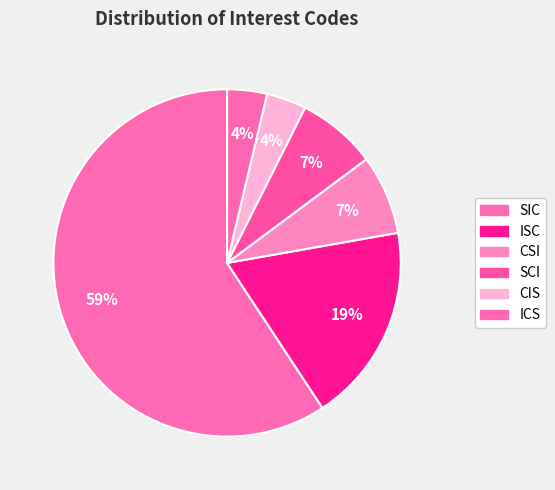

To the nearest percent, what is the average slice percentage?

17%